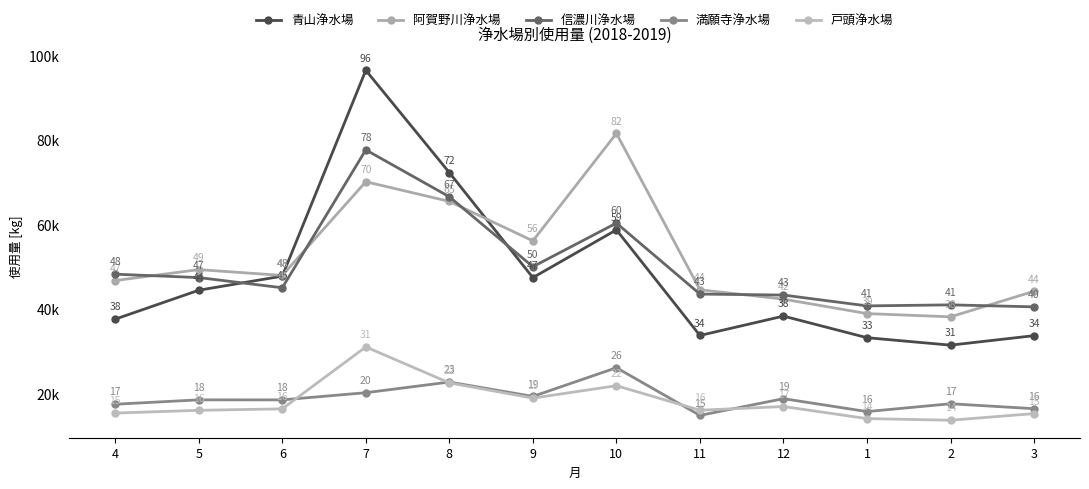

What is the sum of the 阿賀野川浄水場 values at 2 and 12?

80320